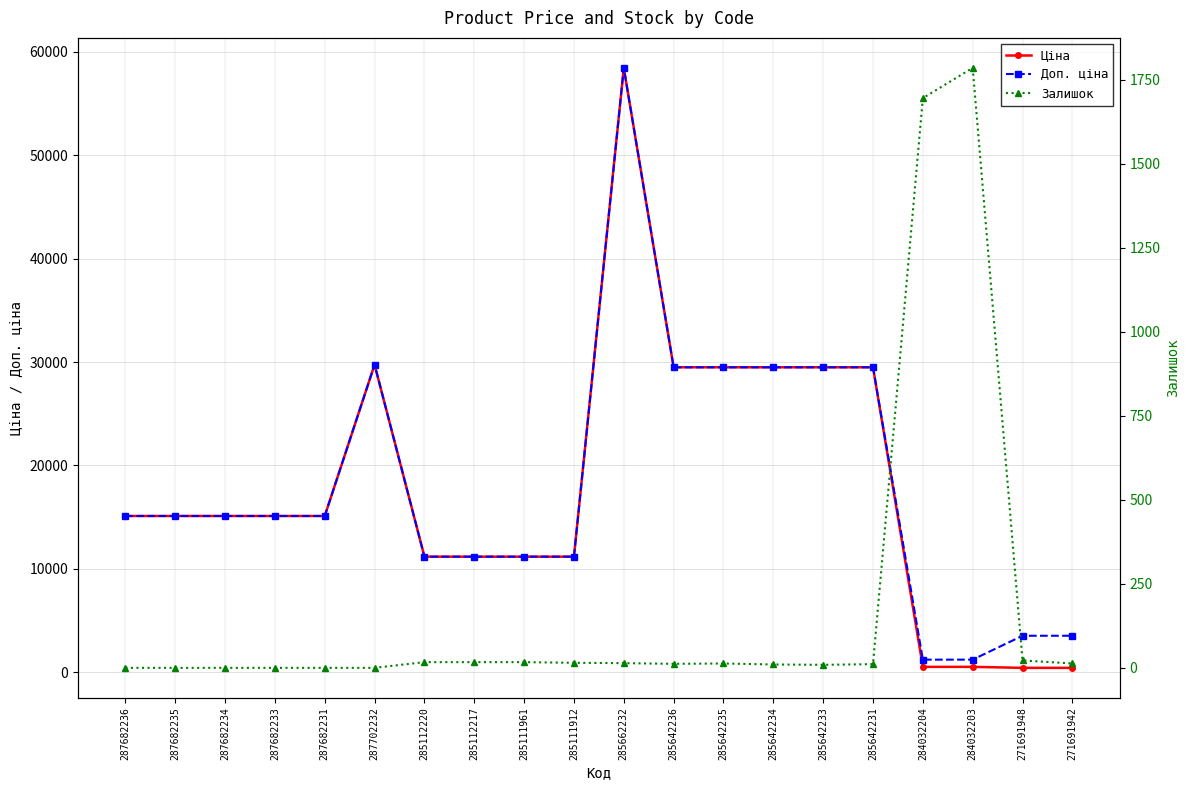

What is the value of the Ціна point at the 9th from the left?

11188.2